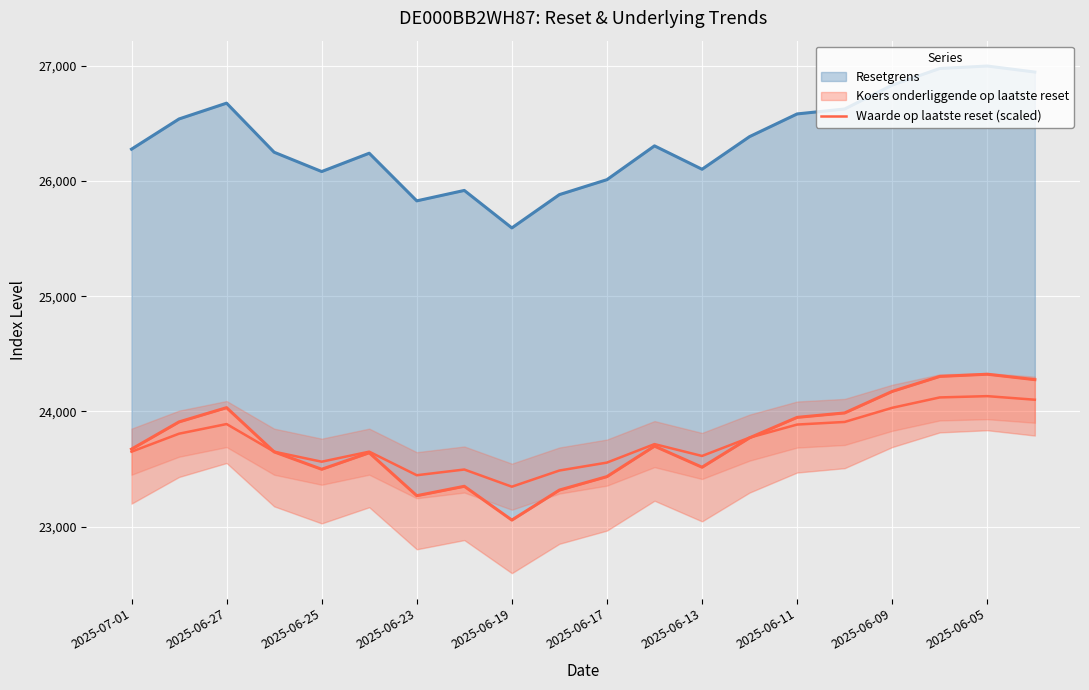

The chart shows a value of 23909.2 at 15. True or false?

True